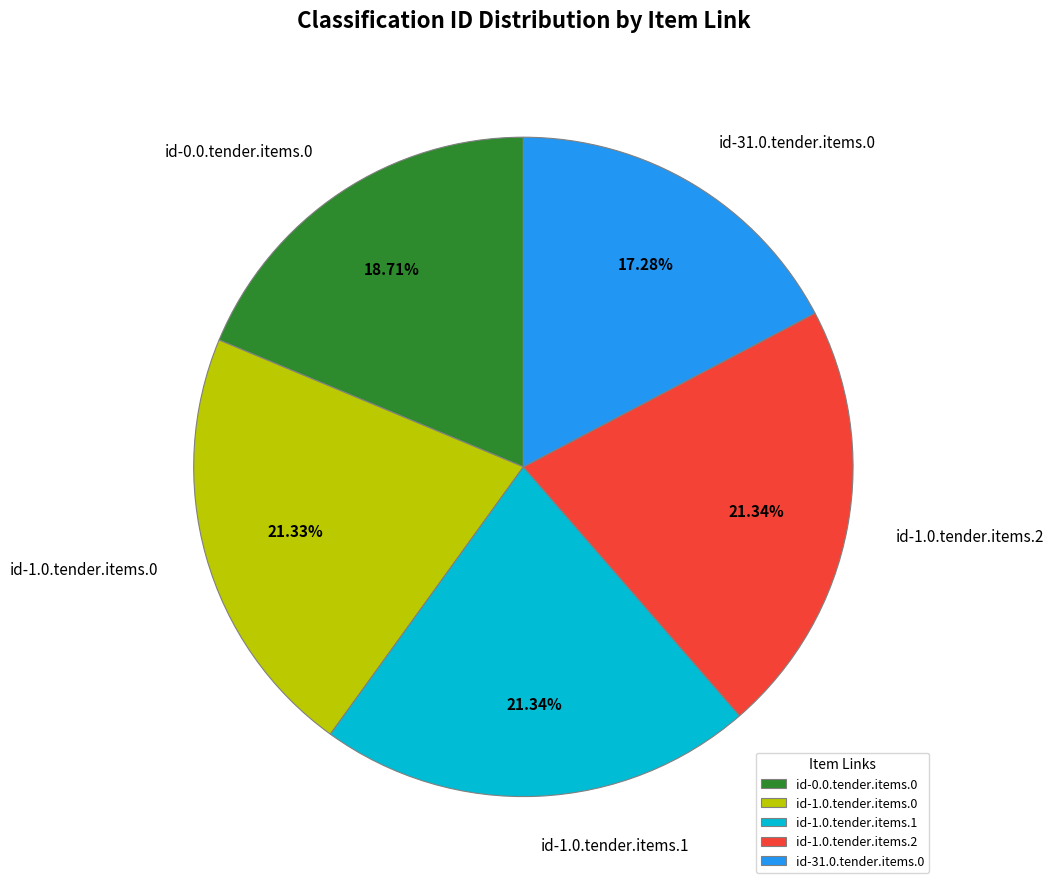

Which has a higher value, id-0.0.tender.items.0 or id-31.0.tender.items.0?

id-0.0.tender.items.0